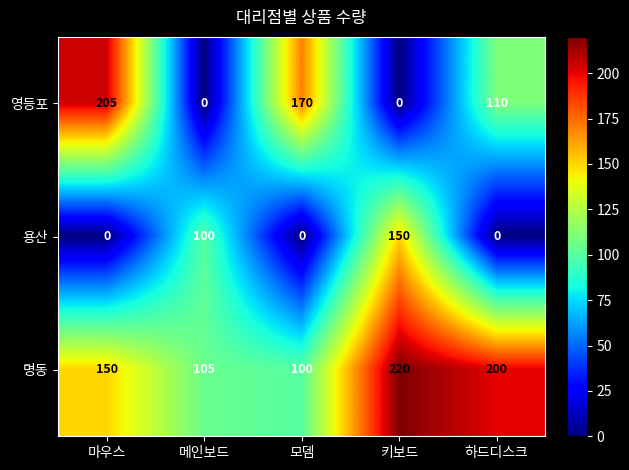

Reading left to right, transcribe all the data shown in this chart.

영등포: 마우스=205	메인보드=0	모뎀=170	키보드=0	하드디스크=110
용산: 마우스=0	메인보드=100	모뎀=0	키보드=150	하드디스크=0
명동: 마우스=150	메인보드=105	모뎀=100	키보드=220	하드디스크=200